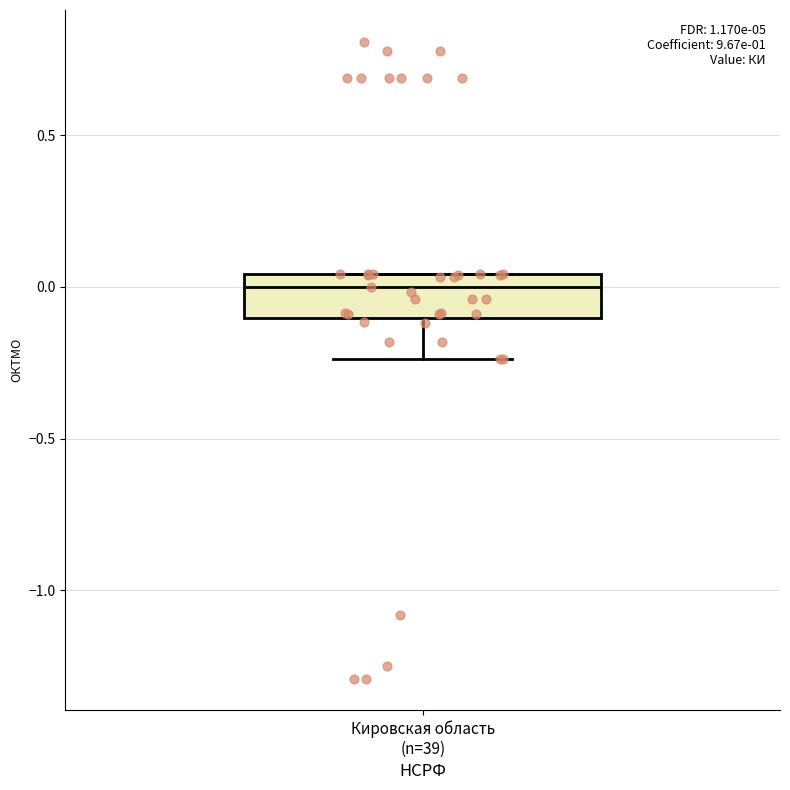

Transcribe this box plot: give where the median line is, the range the box spans, and where the two whiskers end, as read against the y-axis. The values are not printed on the chart, so give them approximately, as read against the axis.

median 0.00, box -0.10 to 0.05, whiskers -0.25 to 0.05